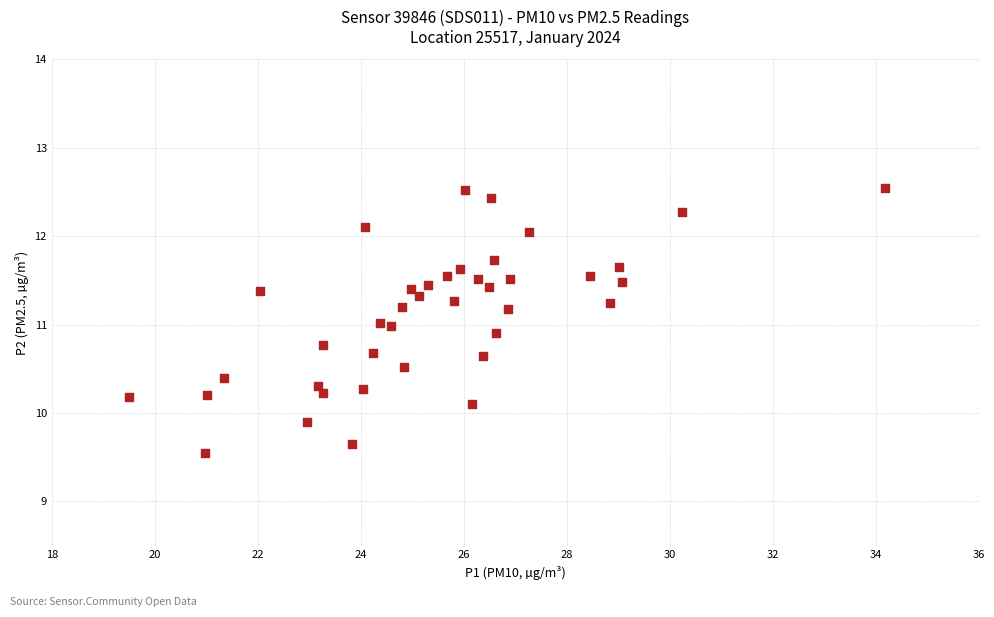

What is the range of X values (max minus min)?

14.7